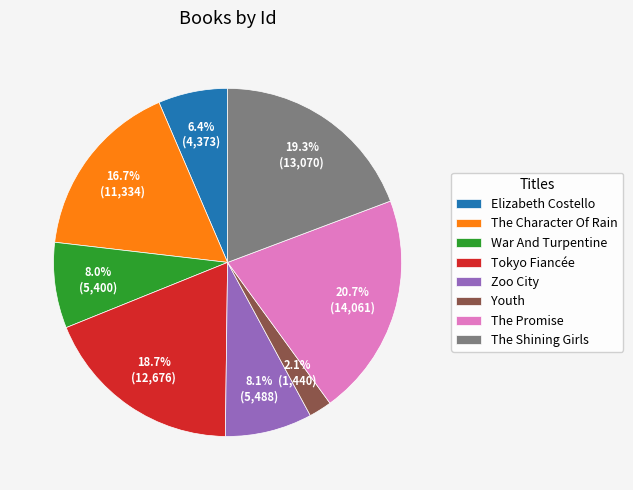

Which has a higher value, Youth or War And Turpentine?

War And Turpentine